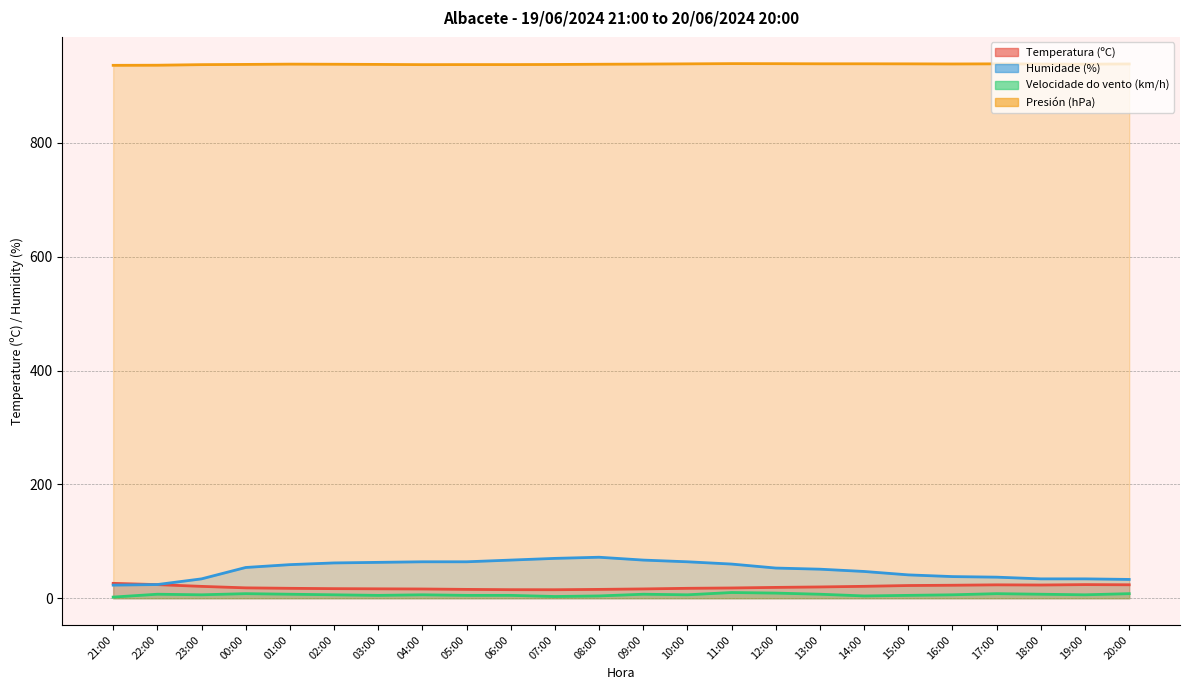

What is the difference between the highest and lowest values at 04:00?

931.6